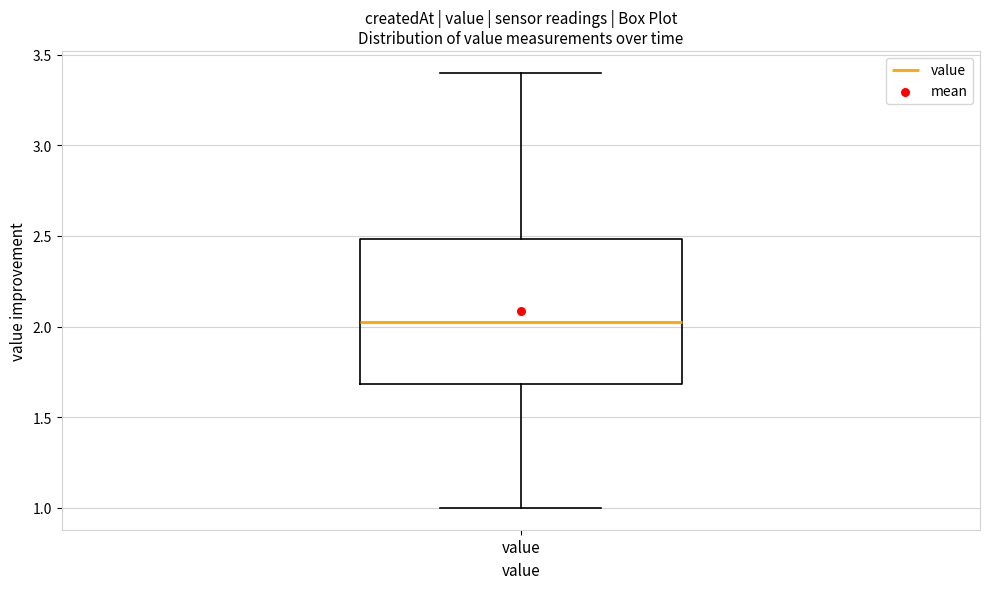

Transcribe this box plot: give where the median line is, the range the box spans, and where the two whiskers end, as read against the y-axis. The values are not printed on the chart, so give them approximately, as read against the axis.

median 2.05, box 1.70 to 2.50, whiskers 1.00 to 3.40